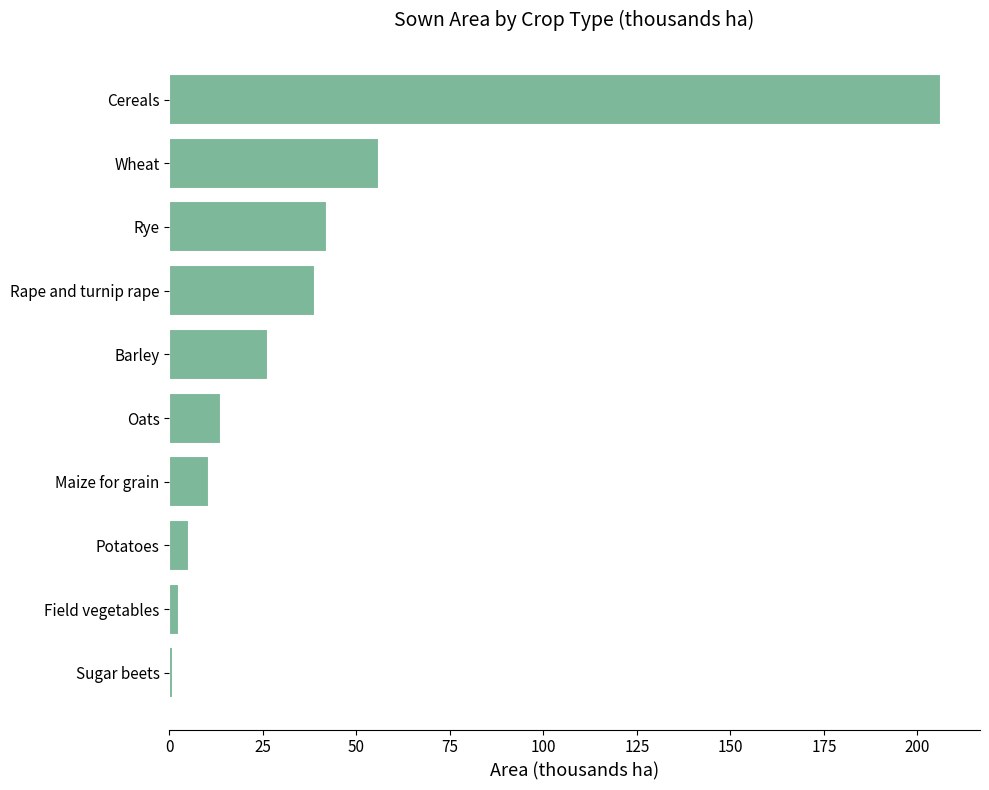

What is the average value?

40.3